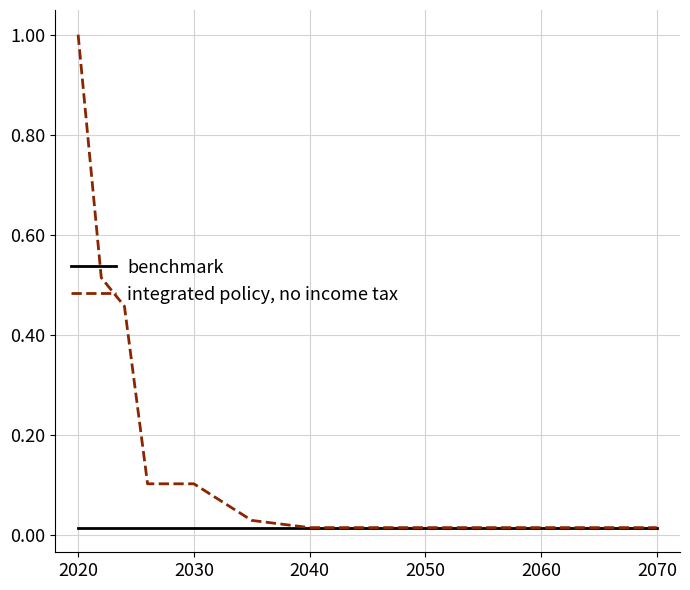

List the series in order of their peak value, lowest first.

benchmark, integrated policy, no income tax